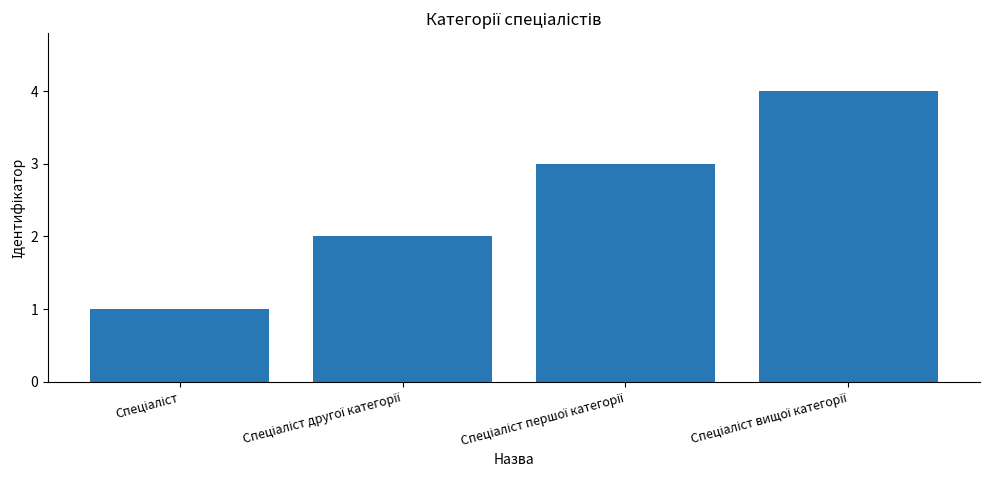

What is the maximum value shown in the chart?

4